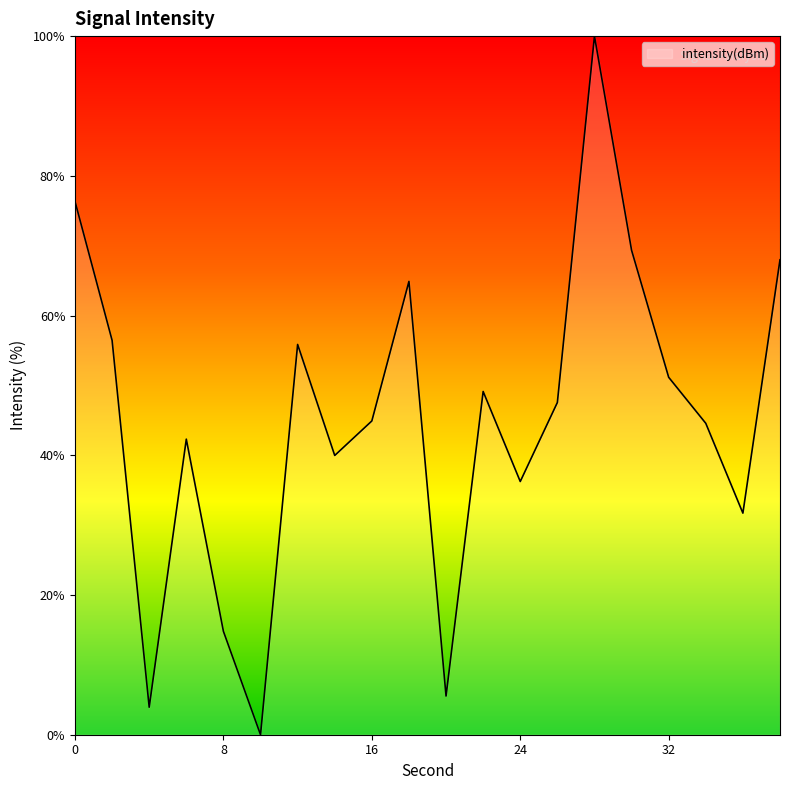

What is the greatest value displayed?

100.0